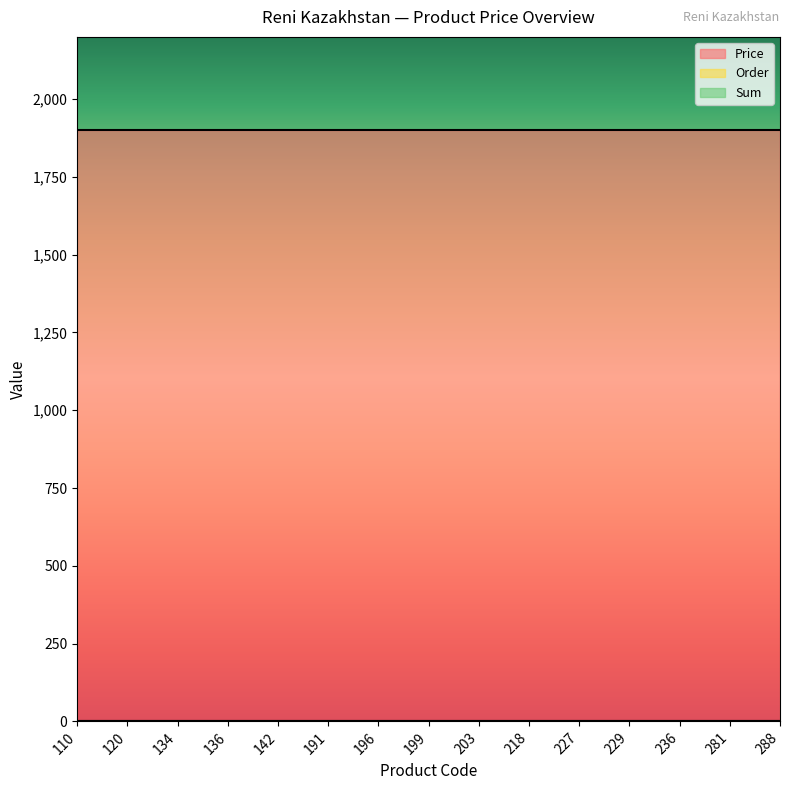

True or false: Price and Order cross at least once.

False